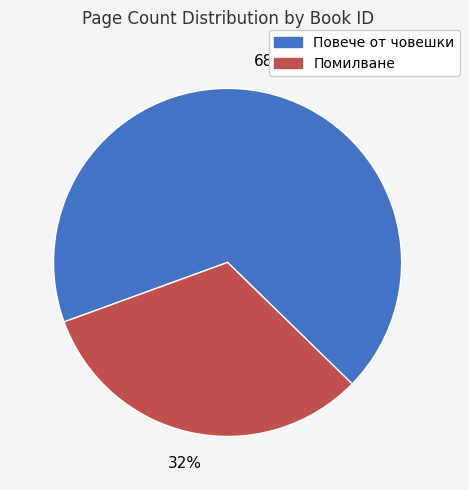

Do Повече от човешки and Помилване together represent more than half of the pie?

Yes